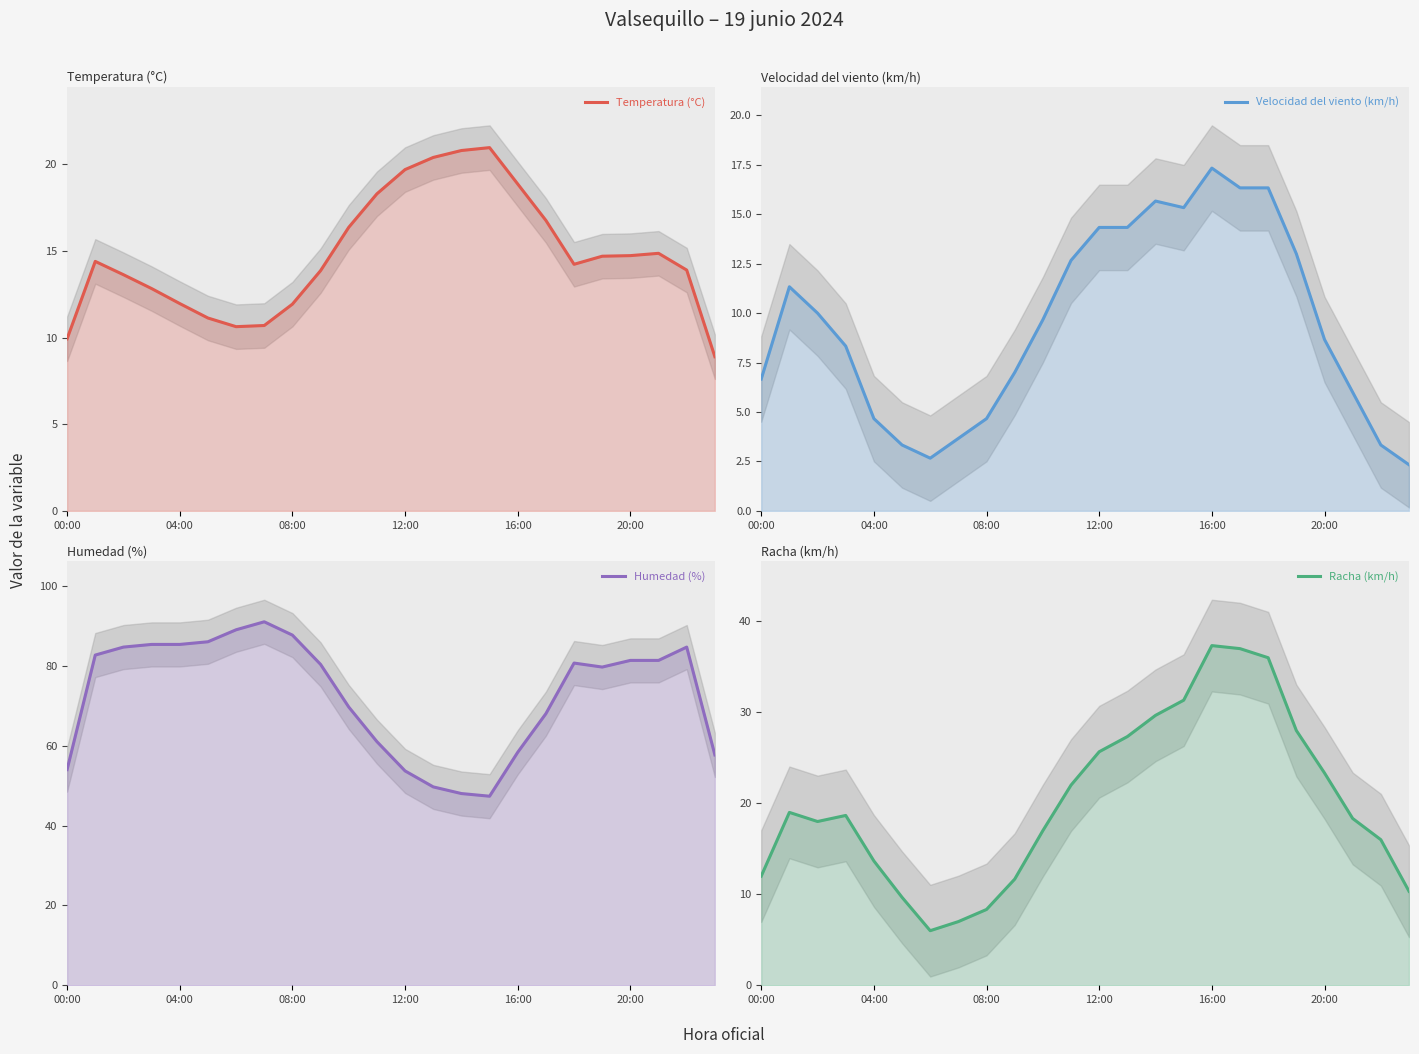

What is the greatest value displayed?

91.0